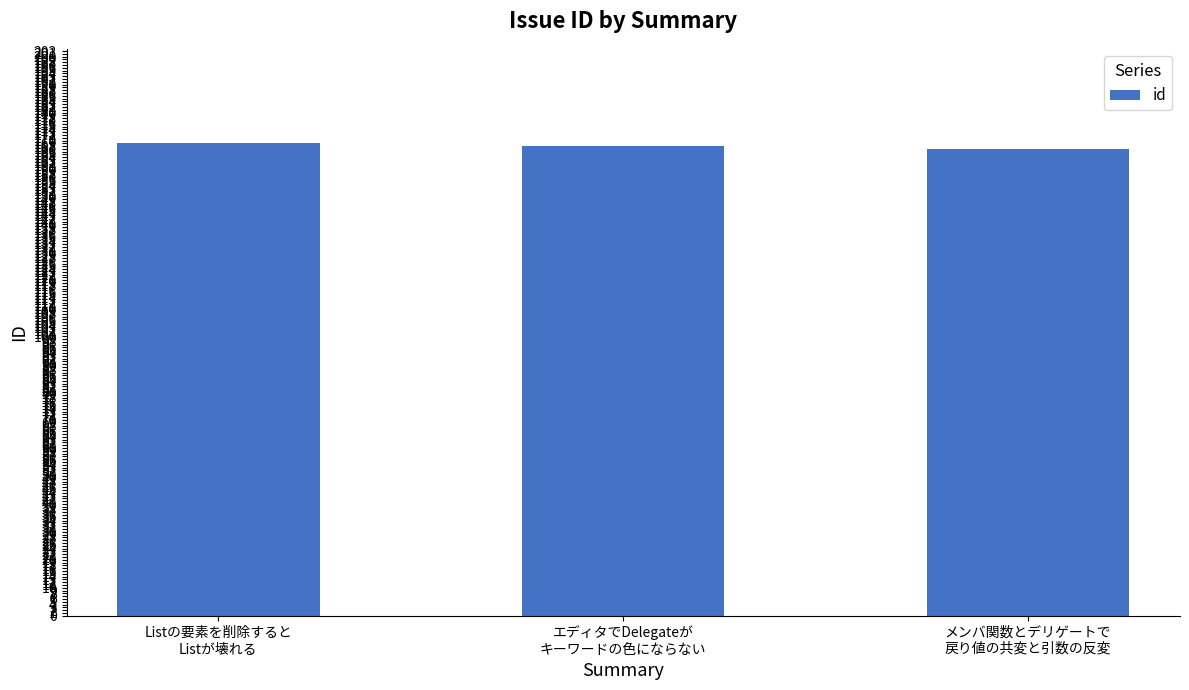

What is the maximum value shown in the chart?

169